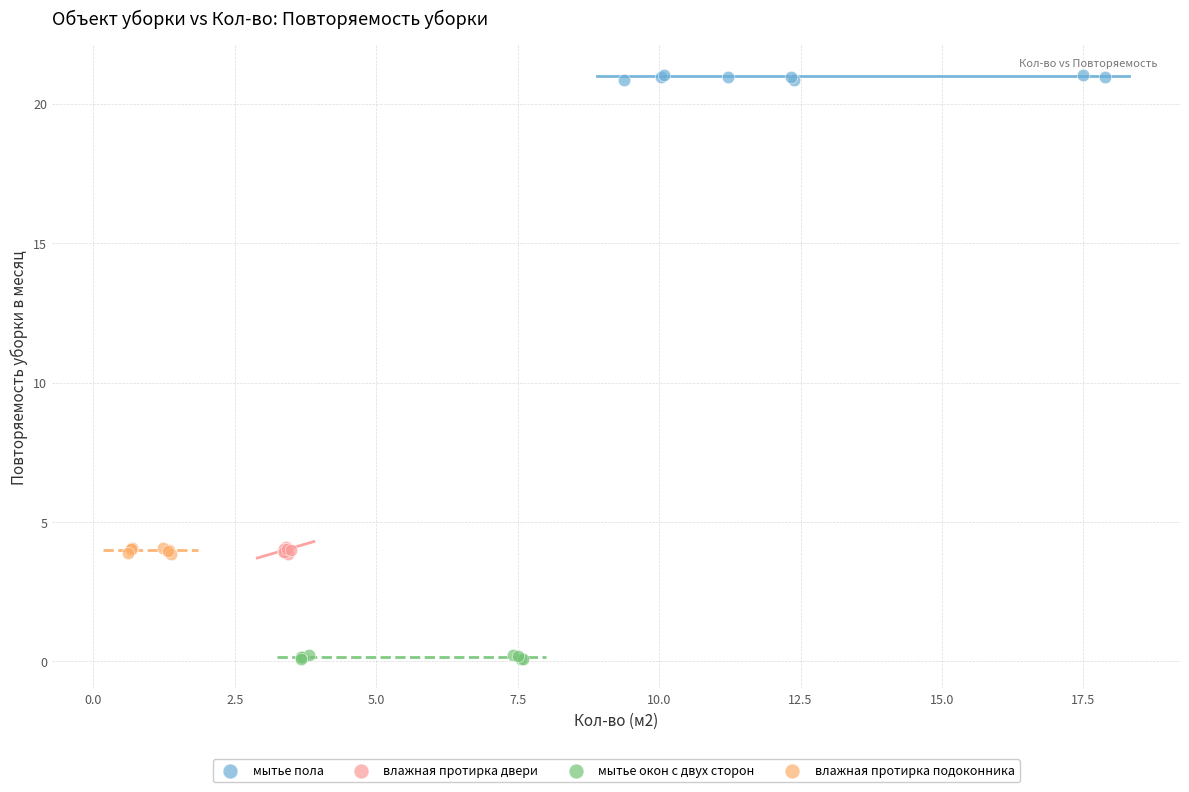

Which series reaches the maximum Y coordinate?

мытье пола